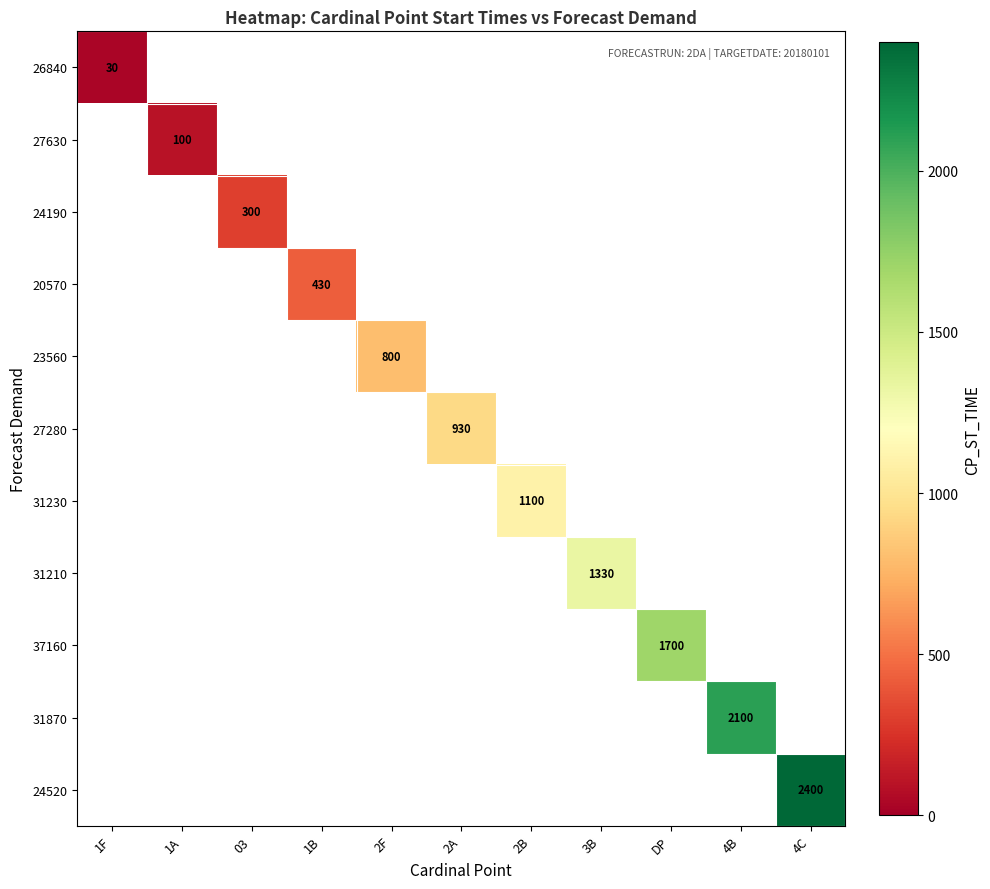

How many categories are shown in the chart?

11